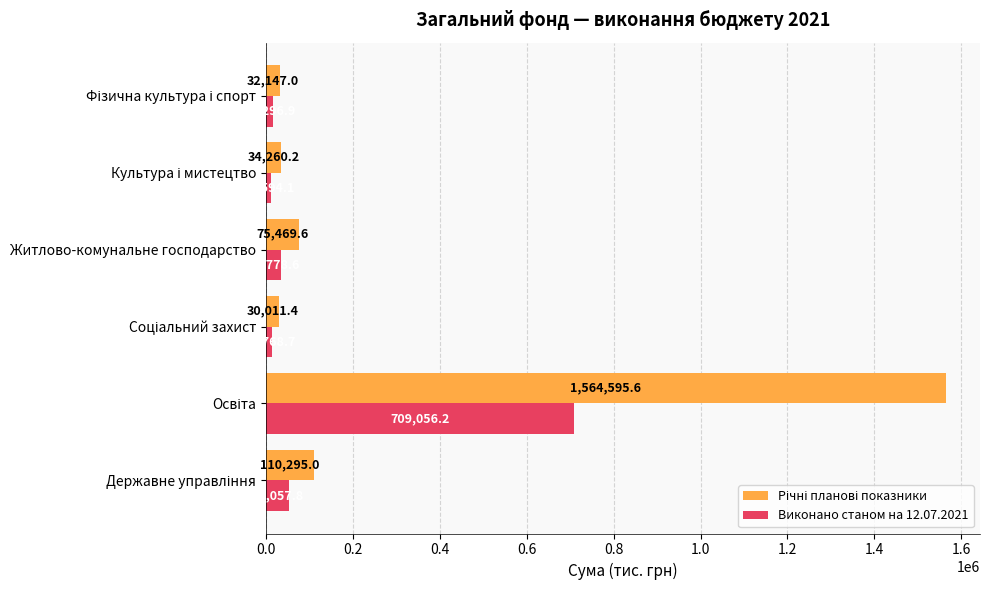

What is the difference between the maximum and minimum values in the Виконано станом на 12.07.2021 series?

696462.1